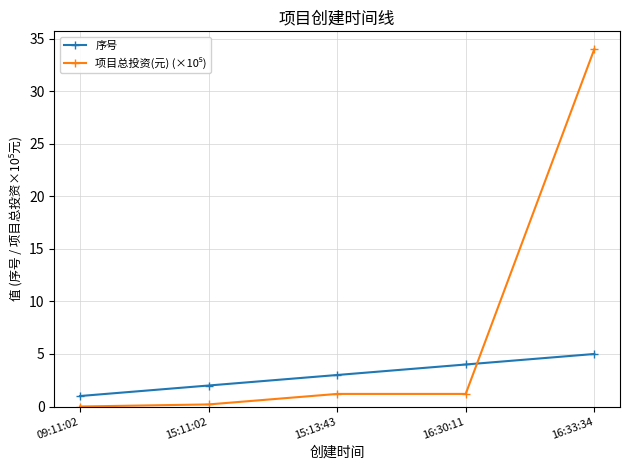

Does the chart display data point markers on the line(s)?

Yes